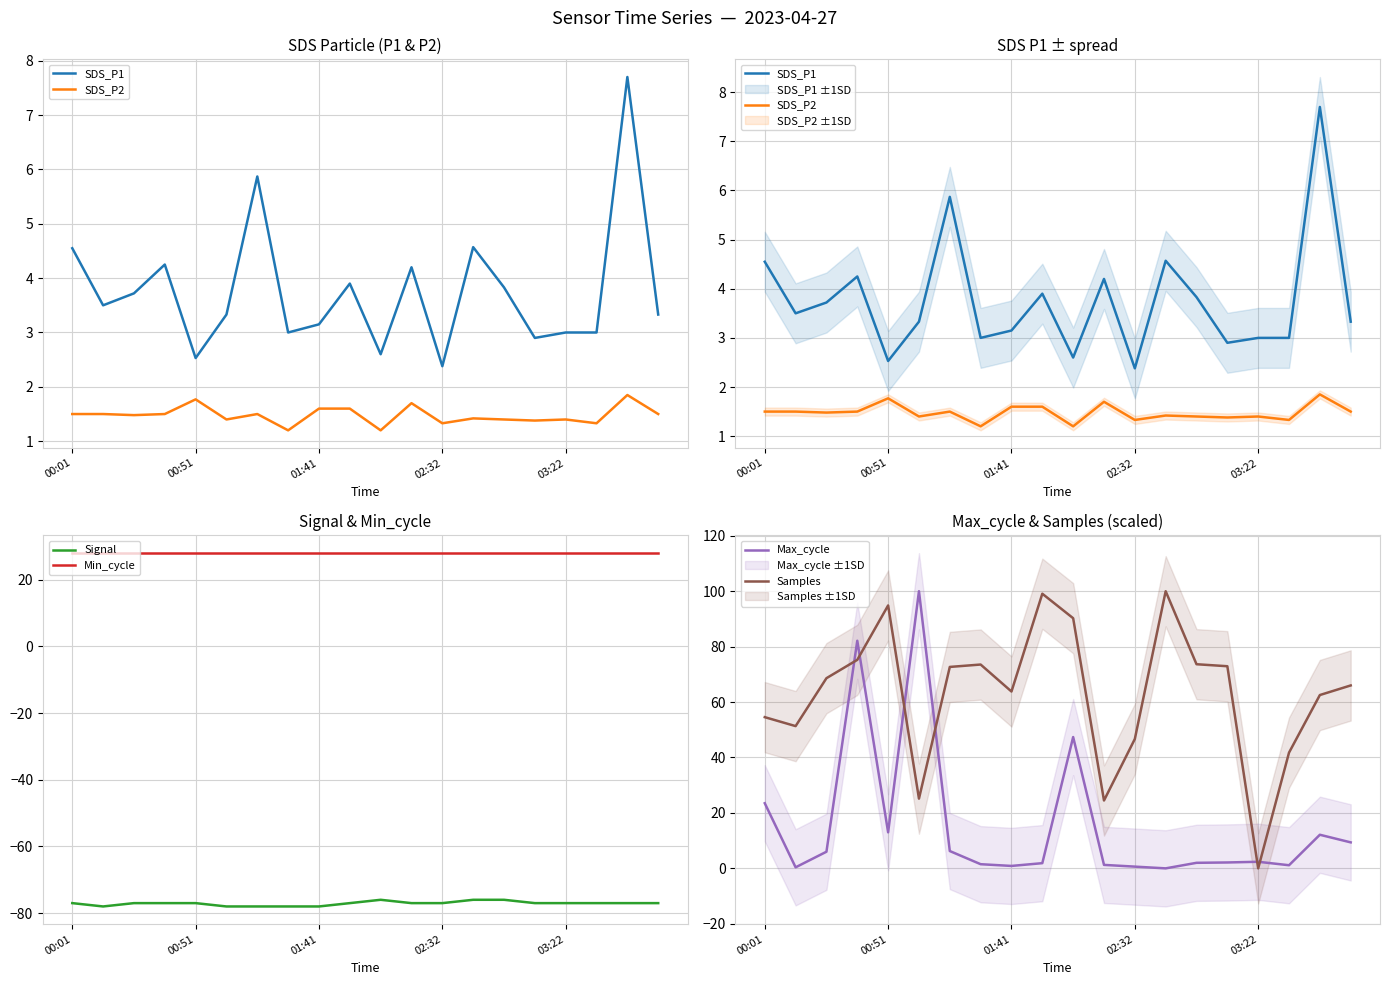

What are all the series names shown in the legend?

SDS_P1, SDS_P2, Signal, Min_cycle, Max_cycle, Samples